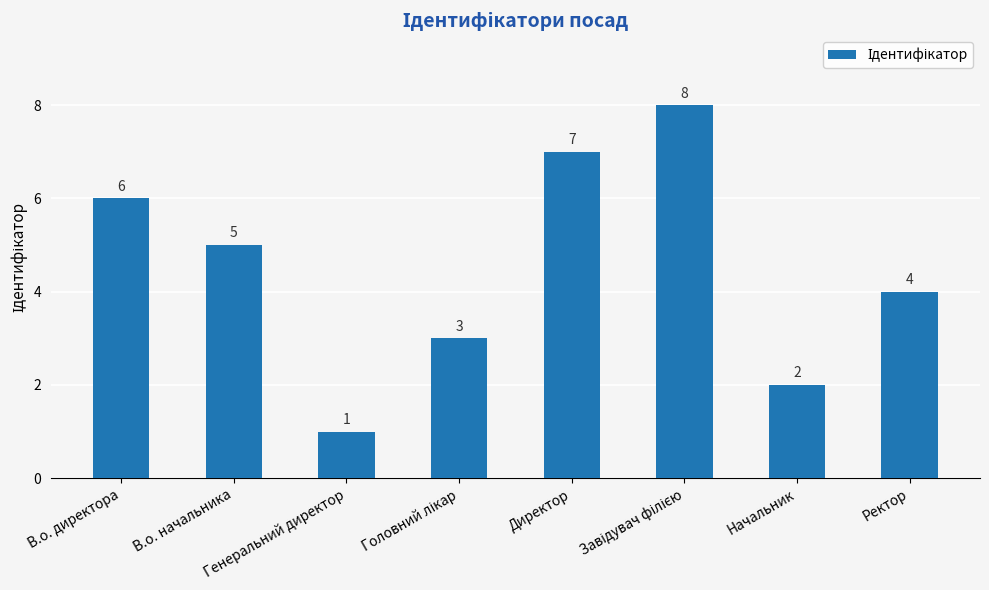

What is the sum of all values?

36